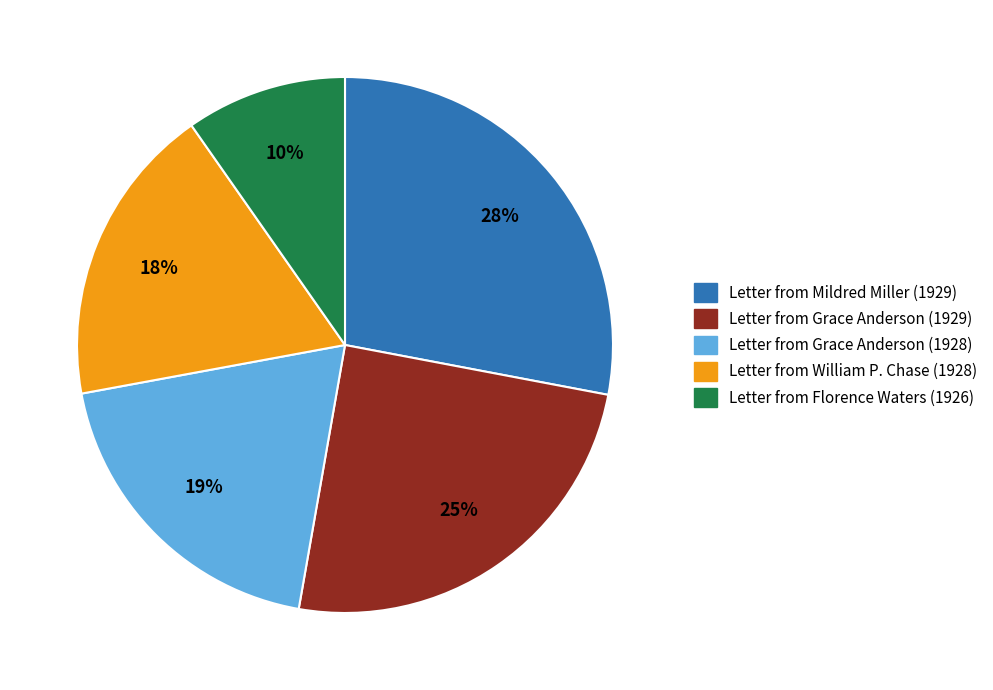

To the nearest percent, what is the combined percentage of Letter from Mildred Miller (1929) and Letter from William P. Chase (1928)?

46%